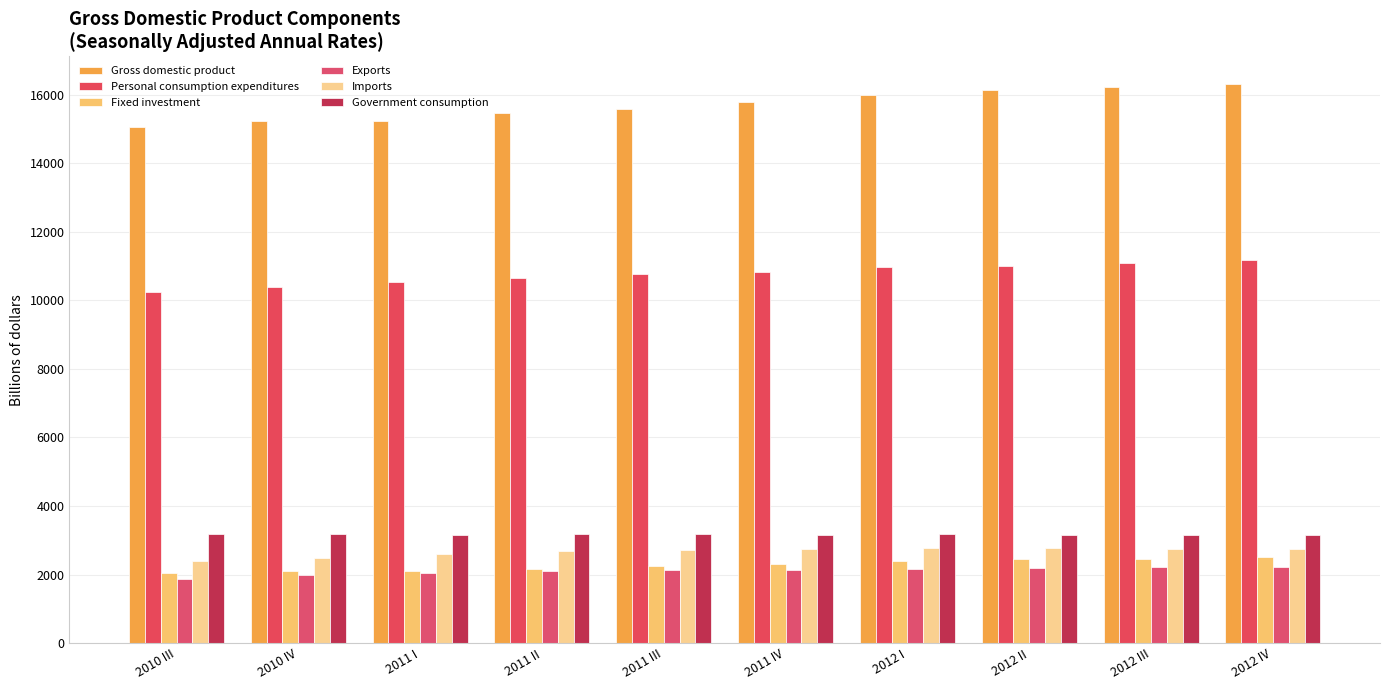

Reading left to right, transcribe all the data shown in this chart.

Gross domestic product: 15057.7	15230.2	15238.4	15460.9	15587.1	15785.3	15973.9	16121.9	16227.9	16297.3
Personal consumption expenditures: 10233.4	10393.2	10523.5	10651.4	10754.5	10827.9	10956.2	11008.3	11073.6	11164.3
Fixed investment: 2043.0	2094.1	2097.2	2149.6	2243.1	2302.5	2395.3	2445.5	2455.9	2502.9
Exports: 1869.8	1972.2	2033.3	2108.3	2142.9	2141.0	2169.6	2199.8	2209.4	2214.0
Imports: 2404.9	2475.9	2595.8	2695.3	2715.3	2739.1	2784.3	2780.7	2744.5	2745.8
Government consumption: 3194.7	3184.2	3153.8	3183.8	3176.8	3160.4	3171.6	3159.6	3159.6	3143.5